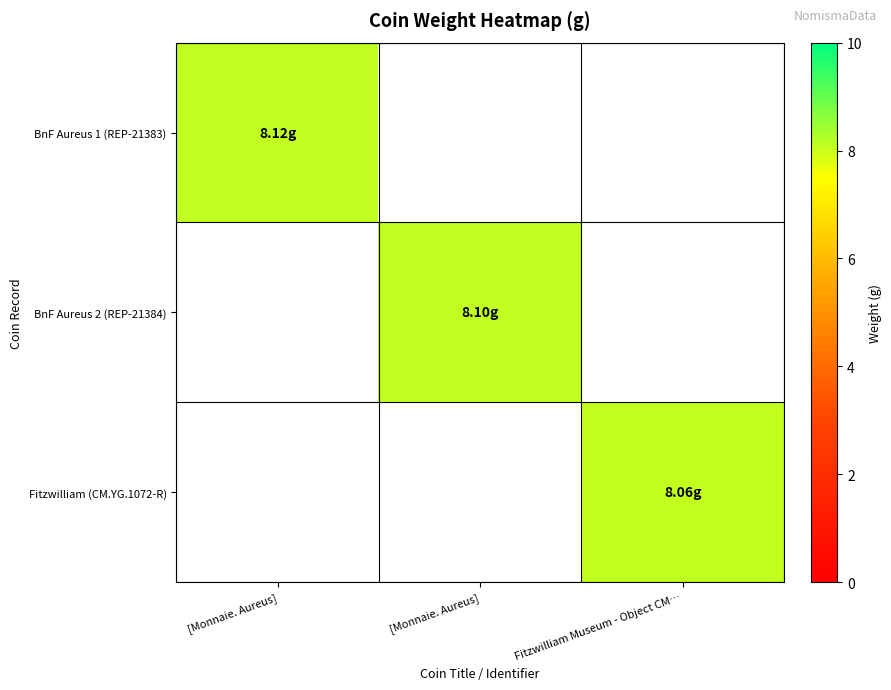

List the labels in order of BnF Aureus 1 (REP-21383) value, largest first.

[Monnaie. Aureus], [Monnaie. Aureus], Fitzwilliam Museum - Object CM…